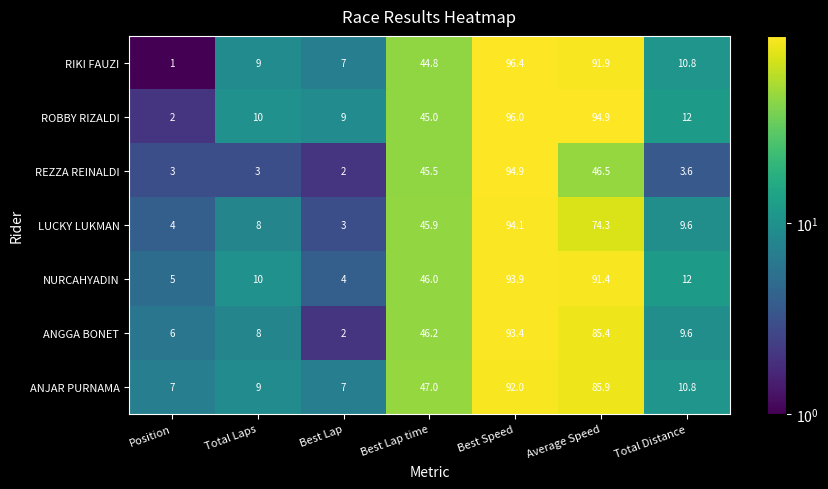

How many series are shown in this chart?

7